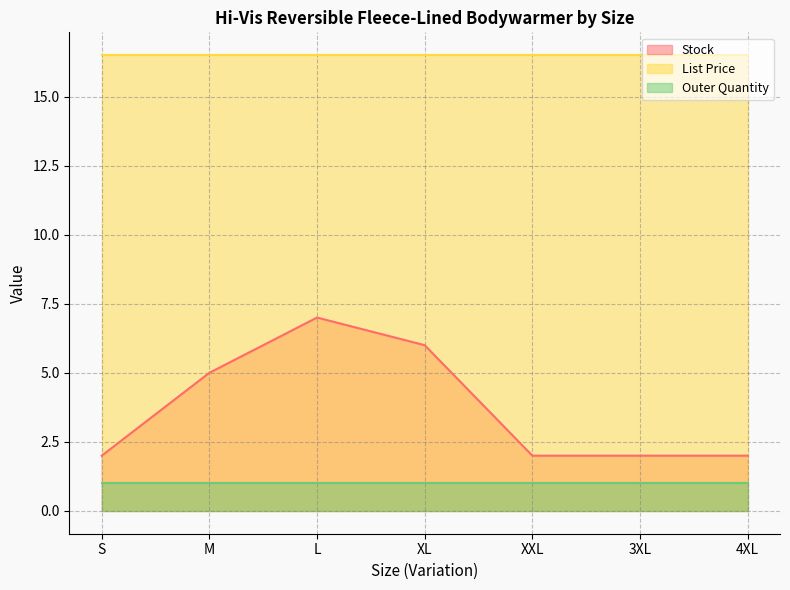

Reading right to left, what are all the values shown in this chart?

Stock: 4XL=2.0	3XL=2.0	XXL=2.0	XL=6.0	L=7.0	M=5.0	S=2.0
List Price: 4XL=16.5	3XL=16.5	XXL=16.5	XL=16.5	L=16.5	M=16.5	S=16.5
Outer Quantity: 4XL=1.0	3XL=1.0	XXL=1.0	XL=1.0	L=1.0	M=1.0	S=1.0